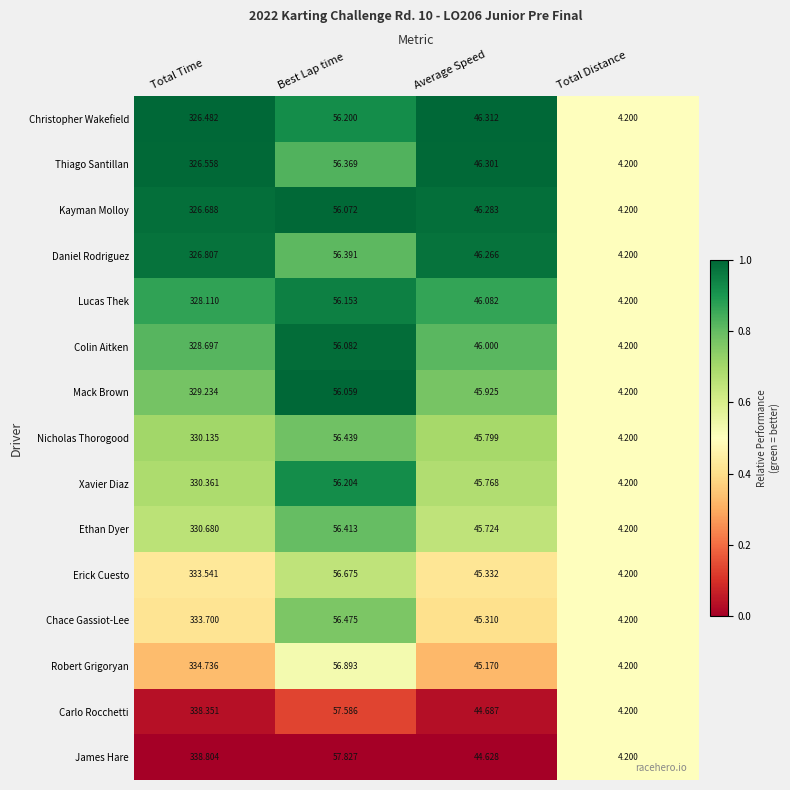

Which series changed the most between Total Time and Best Lap time?

James Hare